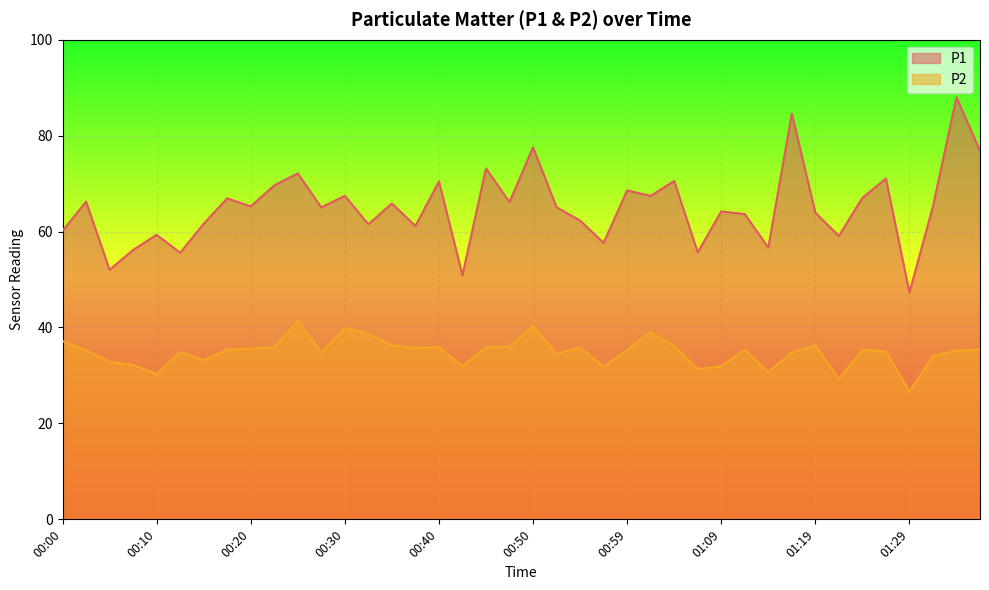

How many lines are shown in the chart?

2